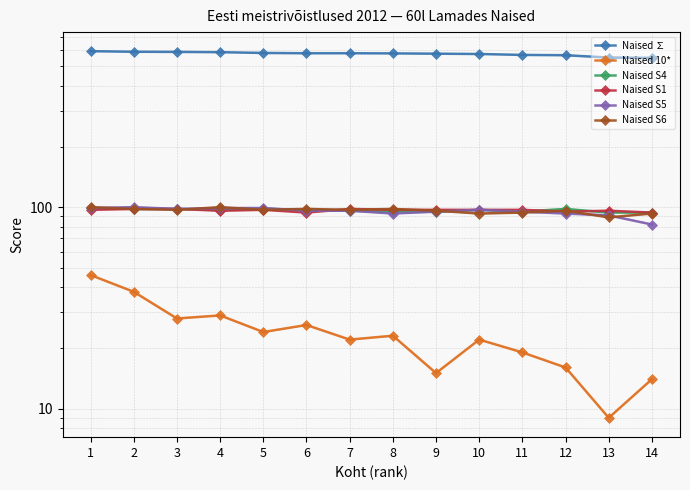

At which category is the sum across all series the highest?

1